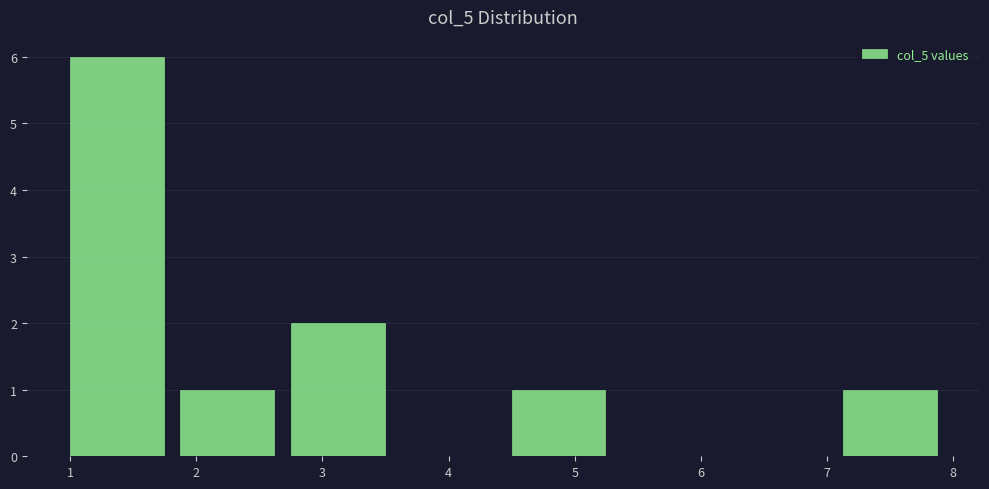

Over which range of the x-axis is the bar tallest?

1.0 to 1.9